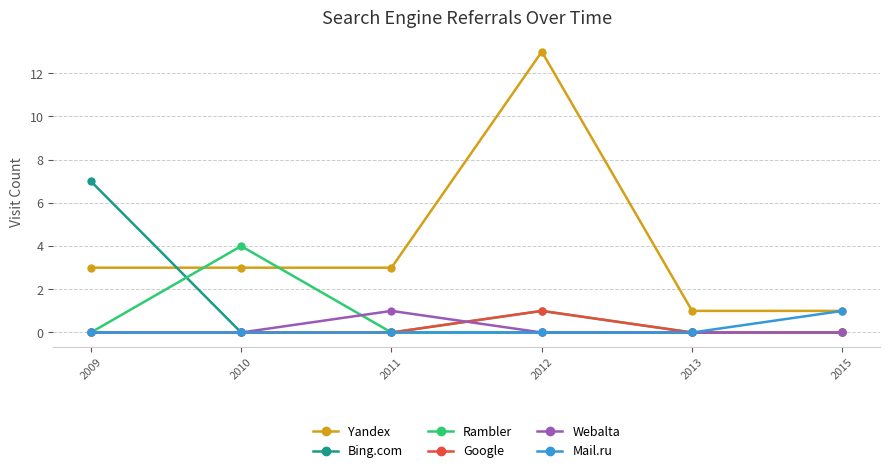

Which category has the highest value across all series?

2012